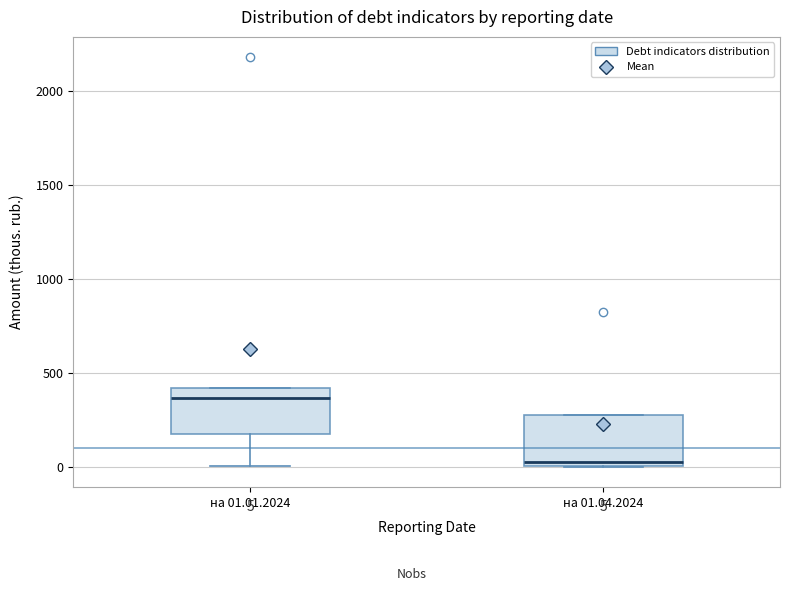

Which box has the highest median line?

на 01.01.2024